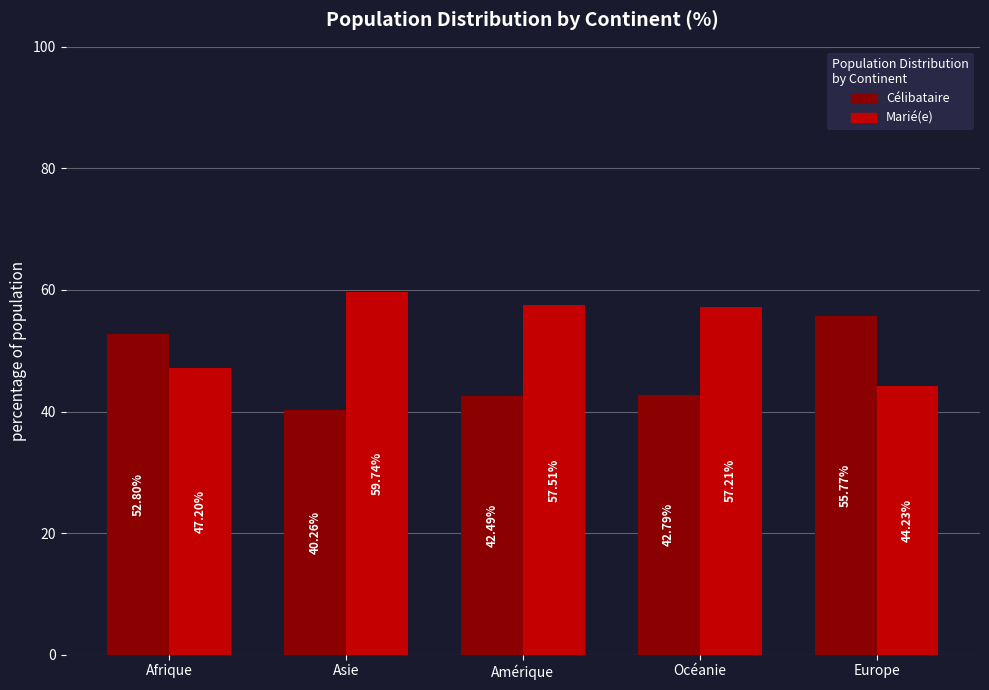

Rank the series by their average value, from highest to lowest.

Marié(e), Célibataire